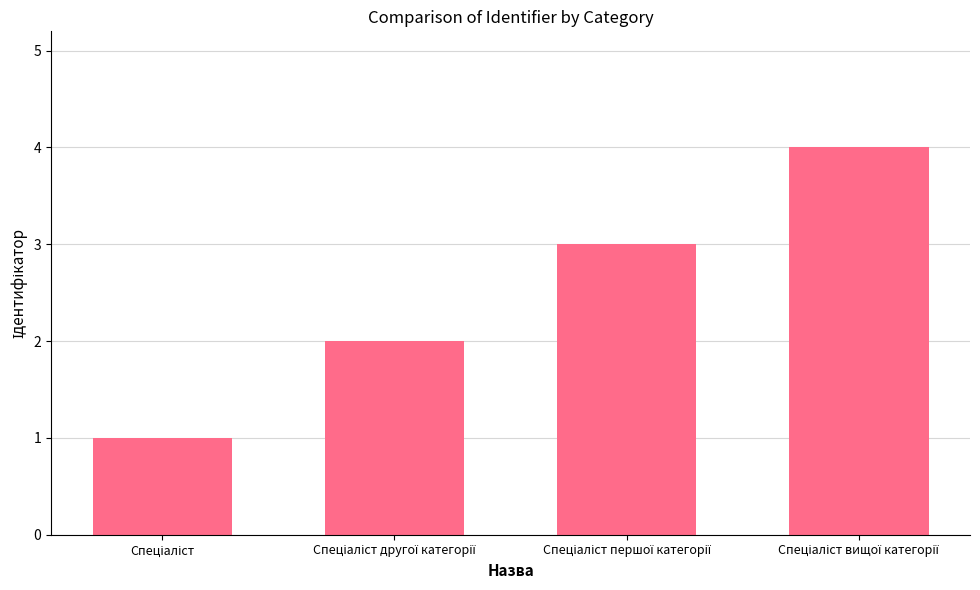

Reading right to left, transcribe all the data shown in this chart.

4	3	2	1